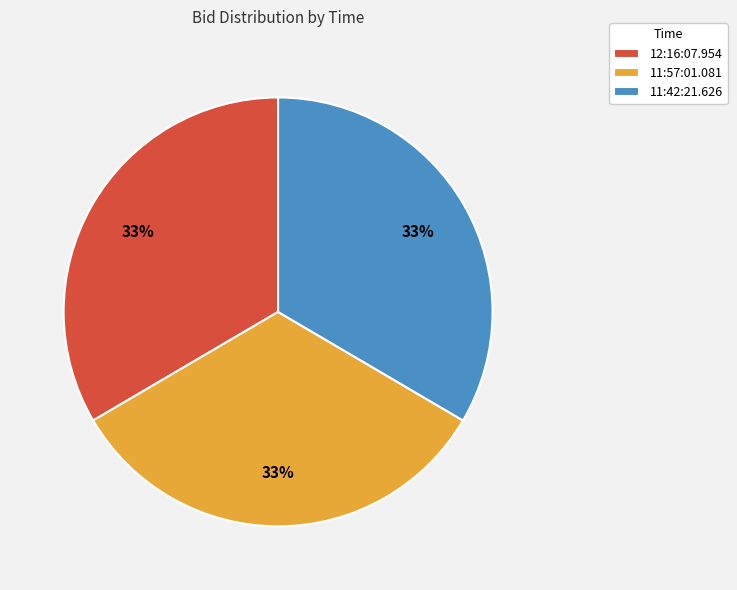

Does any single category account for the majority?

No